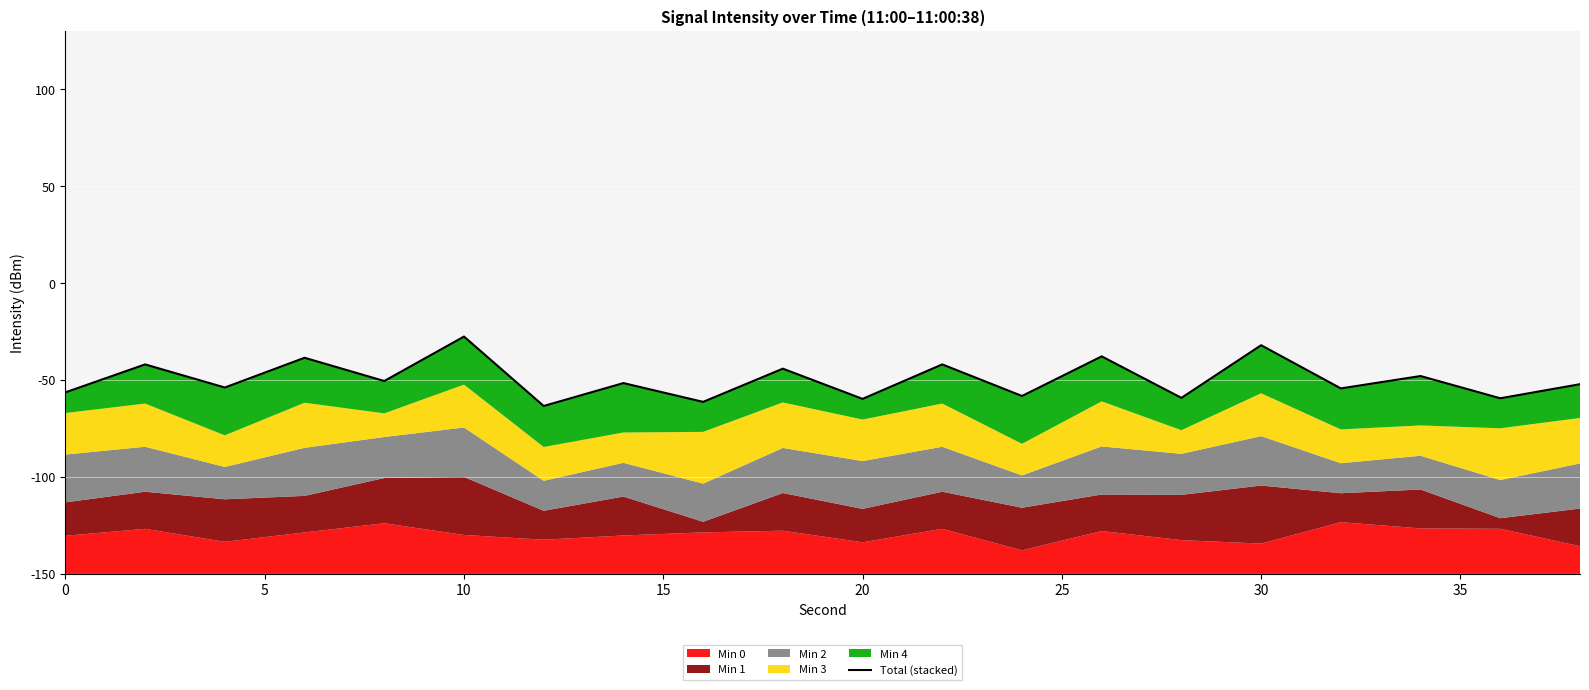

What is the average value?

100.4